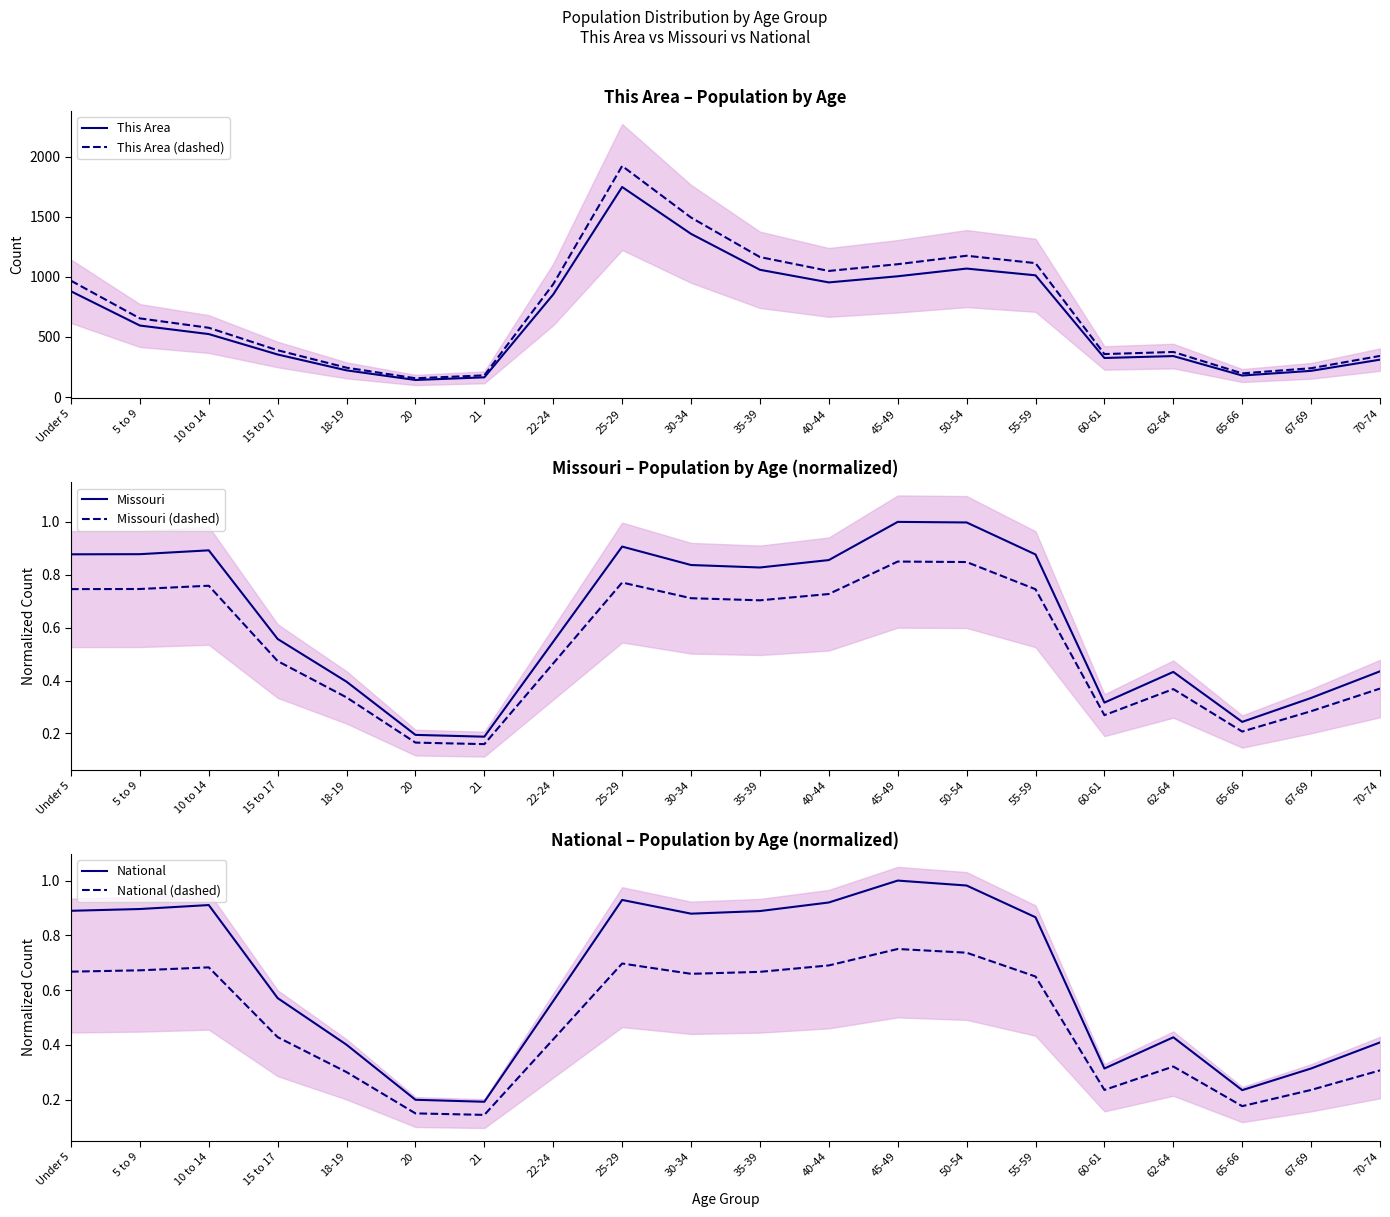

Reading left to right, list all the values displayed in this chart.

This Area: Under 5=880.0	5 to 9=595.0	10 to 14=524.0	15 to 17=354.0	18-19=222.0	20=142.0	21=164.0	22-24=854.0	25-29=1748.0	30-34=1358.0	35-39=1059.0	40-44=954.0	45-49=1005.0	50-54=1069.0	55-59=1013.0	60-61=325.0	62-64=341.0	65-66=179.0	67-69=218.0	70-74=311.0
This Area (dashed): Under 5=968.0	5 to 9=654.5	10 to 14=576.4	15 to 17=389.4	18-19=244.2	20=156.2	21=180.4	22-24=939.4	25-29=1922.8	30-34=1493.8	35-39=1164.9	40-44=1049.4	45-49=1105.5	50-54=1175.9	55-59=1114.3	60-61=357.5	62-64=375.1	65-66=196.9	67-69=239.8	70-74=342.1
Missouri: Under 5=0.9	5 to 9=0.9	10 to 14=0.9	15 to 17=0.6	18-19=0.4	20=0.2	21=0.2	22-24=0.5	25-29=0.9	30-34=0.8	35-39=0.8	40-44=0.9	45-49=1.0	50-54=1.0	55-59=0.9	60-61=0.3	62-64=0.4	65-66=0.2	67-69=0.3	70-74=0.4
Missouri (dashed): Under 5=0.7	5 to 9=0.7	10 to 14=0.8	15 to 17=0.5	18-19=0.3	20=0.2	21=0.2	22-24=0.5	25-29=0.8	30-34=0.7	35-39=0.7	40-44=0.7	45-49=0.8	50-54=0.8	55-59=0.7	60-61=0.3	62-64=0.4	65-66=0.2	67-69=0.3	70-74=0.4
National: Under 5=0.9	5 to 9=0.9	10 to 14=0.9	15 to 17=0.6	18-19=0.4	20=0.2	21=0.2	22-24=0.6	25-29=0.9	30-34=0.9	35-39=0.9	40-44=0.9	45-49=1.0	50-54=1.0	55-59=0.9	60-61=0.3	62-64=0.4	65-66=0.2	67-69=0.3	70-74=0.4
National (dashed): Under 5=0.7	5 to 9=0.7	10 to 14=0.7	15 to 17=0.4	18-19=0.3	20=0.1	21=0.1	22-24=0.4	25-29=0.7	30-34=0.7	35-39=0.7	40-44=0.7	45-49=0.8	50-54=0.7	55-59=0.6	60-61=0.2	62-64=0.3	65-66=0.2	67-69=0.2	70-74=0.3